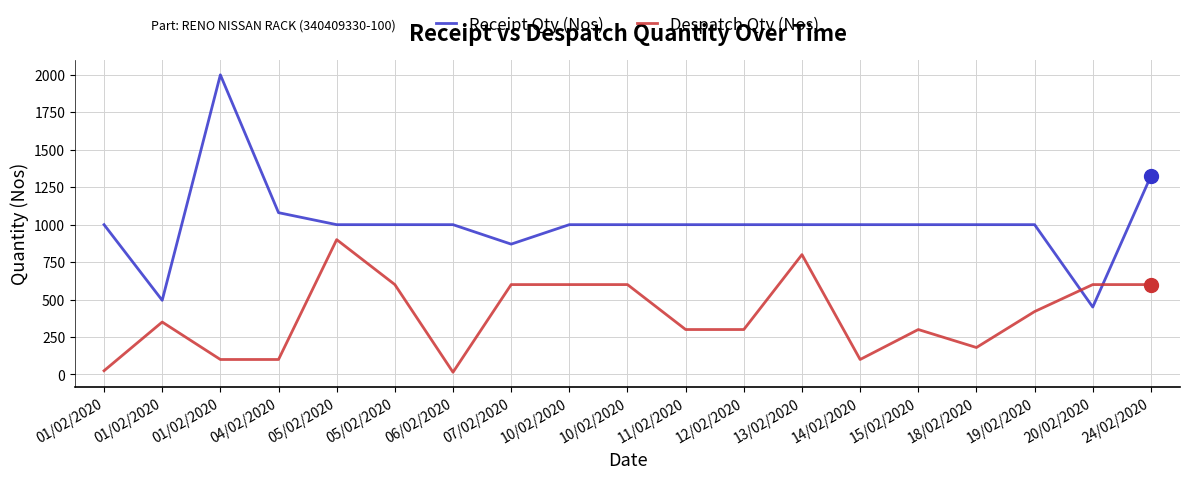

The Despatch Qty (Nos) series shows 600 at 07/02/2020. True or false?

True